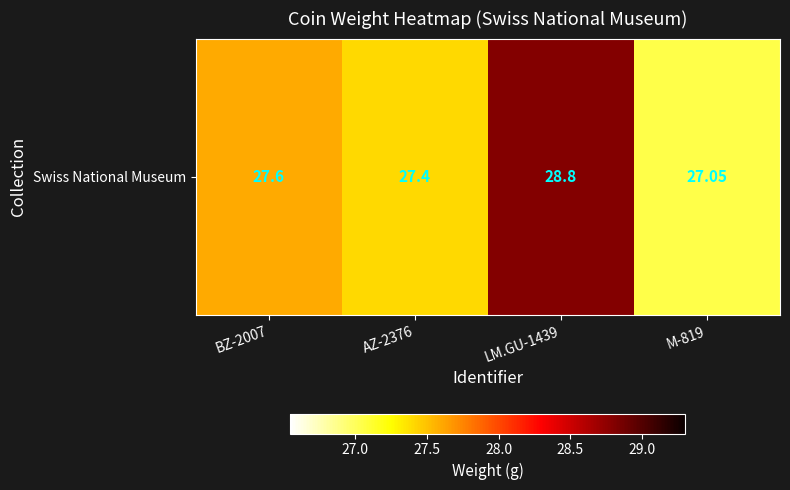

At which label is the value closest to 27?

M-819